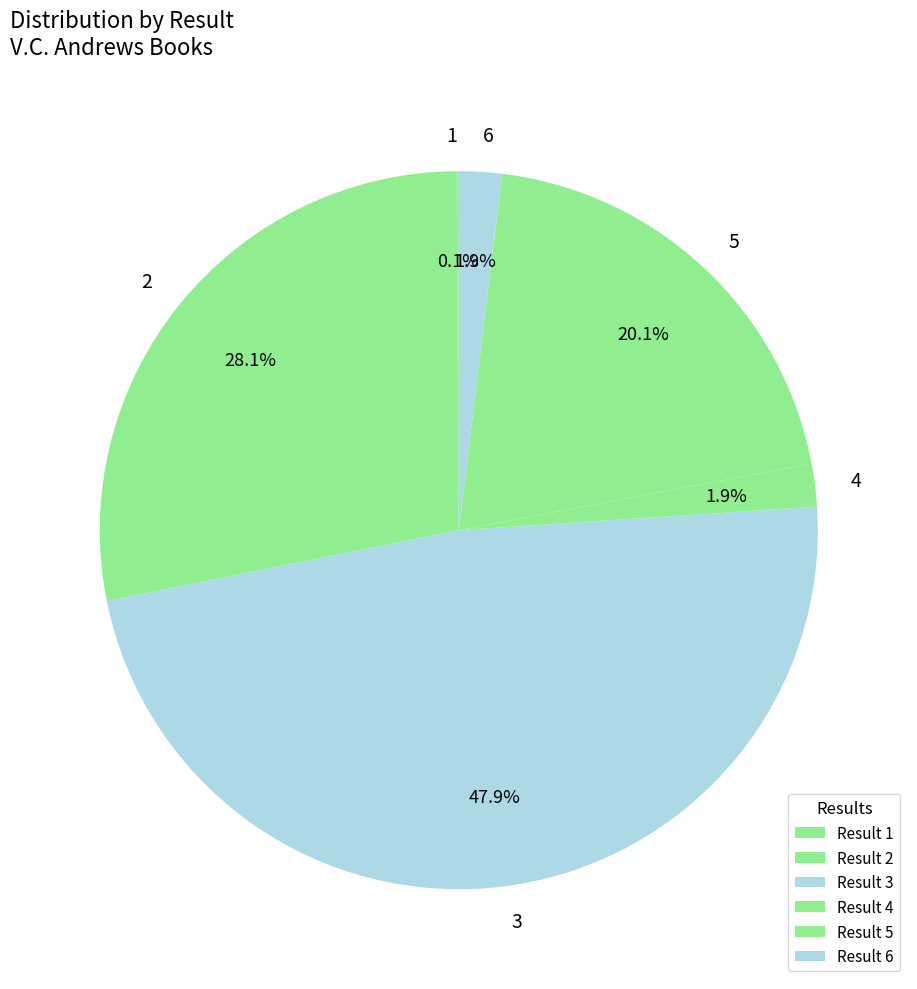

To the nearest percent, what is the difference between the largest and smallest slice percentages?

48%